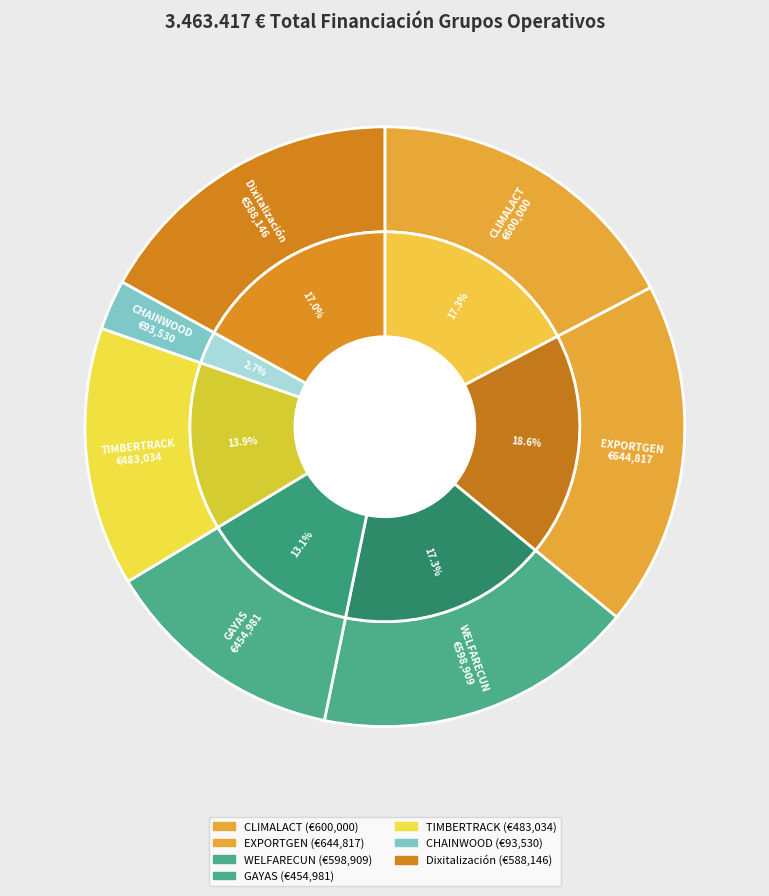

To the nearest percent, what is the average slice percentage?

14%